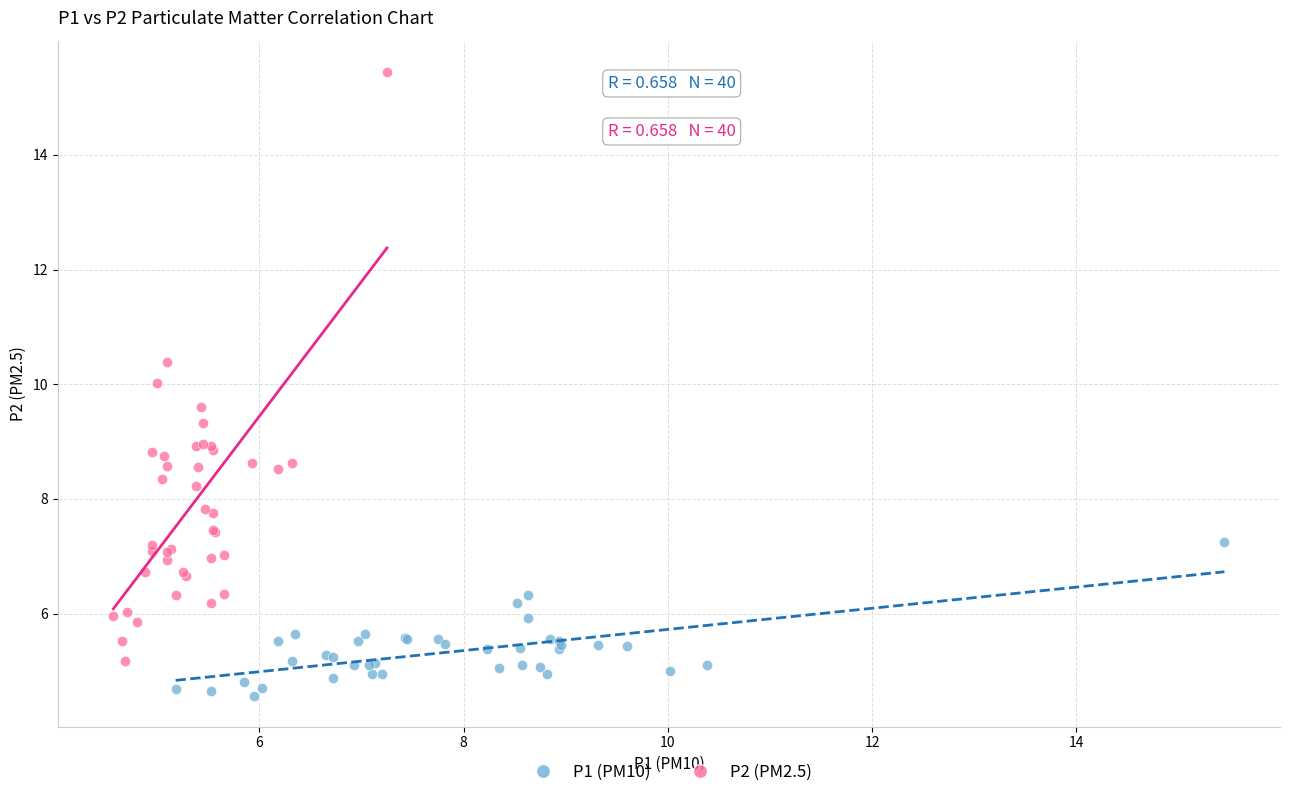

What are all the series names shown in the legend?

P1 (PM10), P2 (PM2.5)